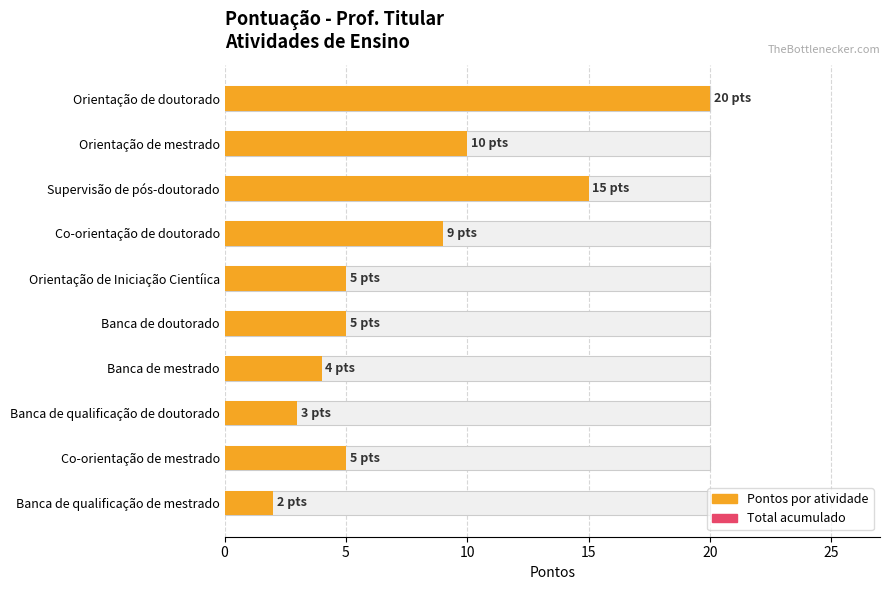

Does the chart contain any negative values?

No